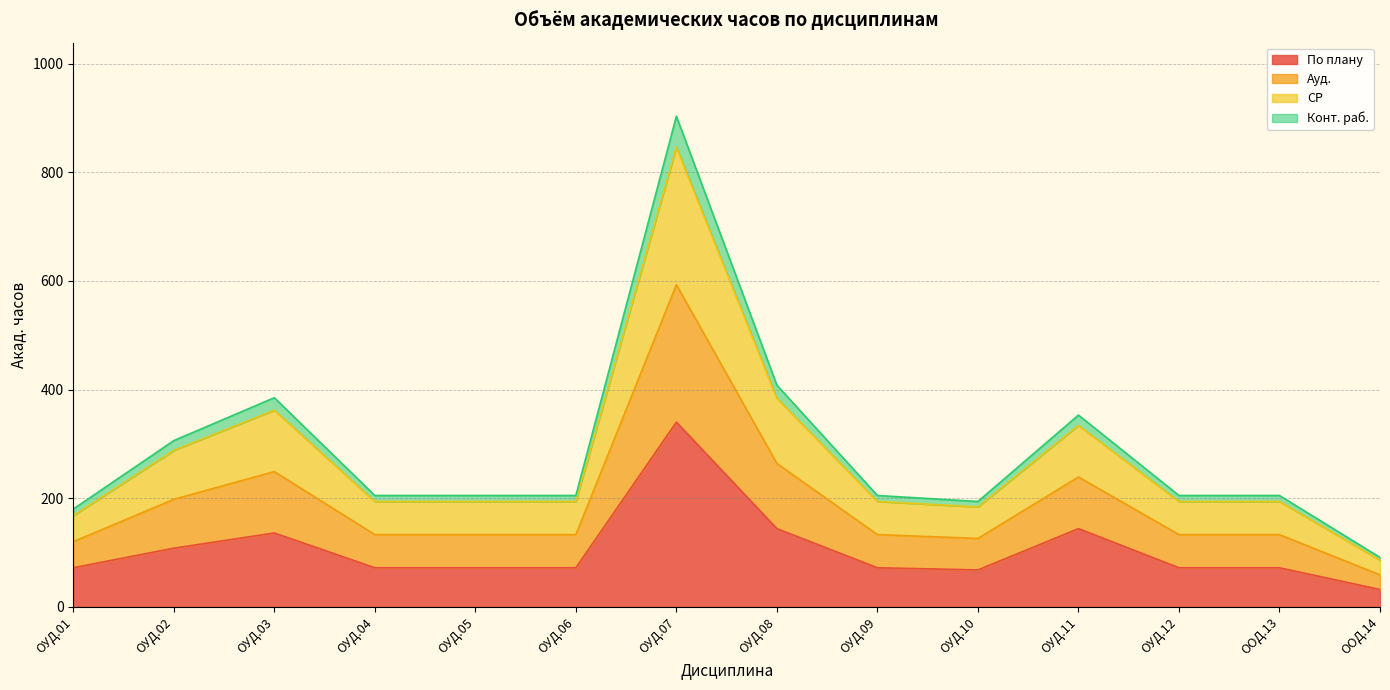

True or false: Ауд. and Конт. раб. intersect in this chart.

False